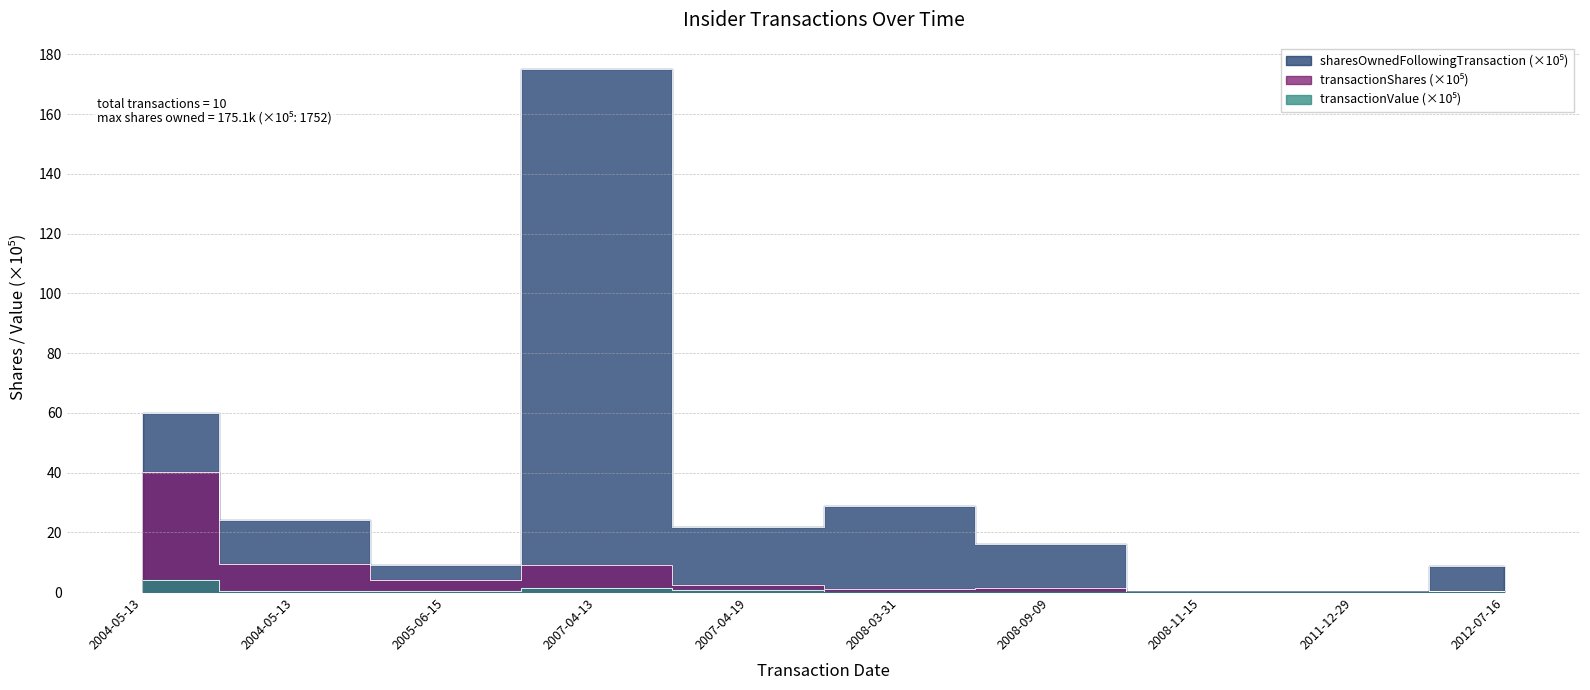

What is the label of the 10th point from the right?

2004-05-13